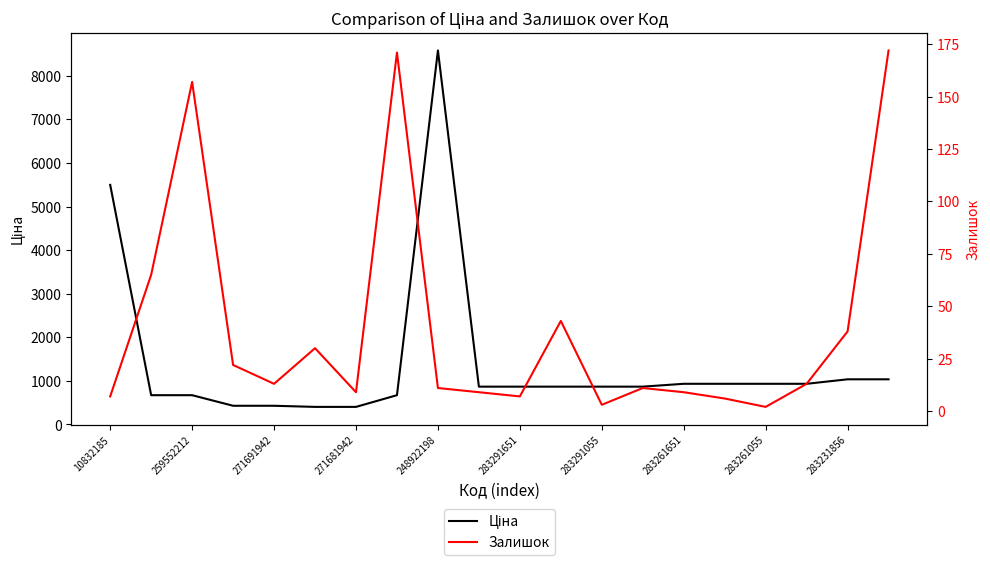

Reading left to right, extract all data points from this chart.

Ціна: 5497.3	672.1	672.1	429.3	429.3	403.6	403.6	672.1	8581.1	868.0	868.0	868.0	868.0	868.0	933.5	933.5	933.5	933.5	1036.5	1036.5
Залишок: 7.0	65.0	157.0	22.0	13.0	30.0	9.0	171.0	11.0	9.0	7.0	43.0	3.0	11.0	9.0	6.0	2.0	13.0	38.0	172.0